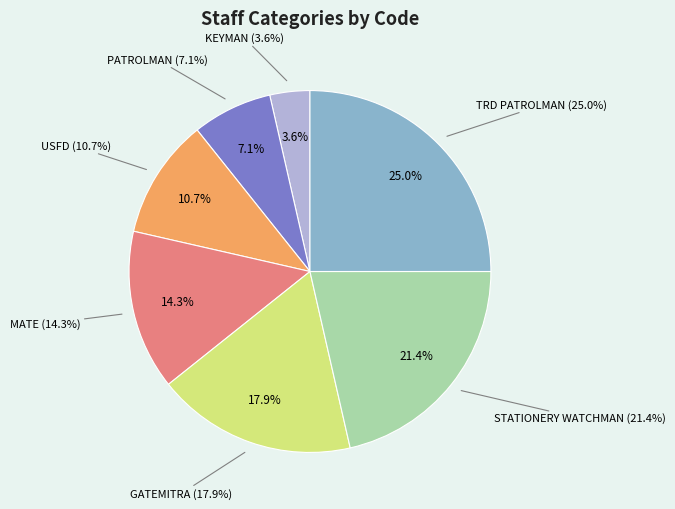

To the nearest percent, what is the difference between the USFD and GATEMITRA slice percentages?

7%